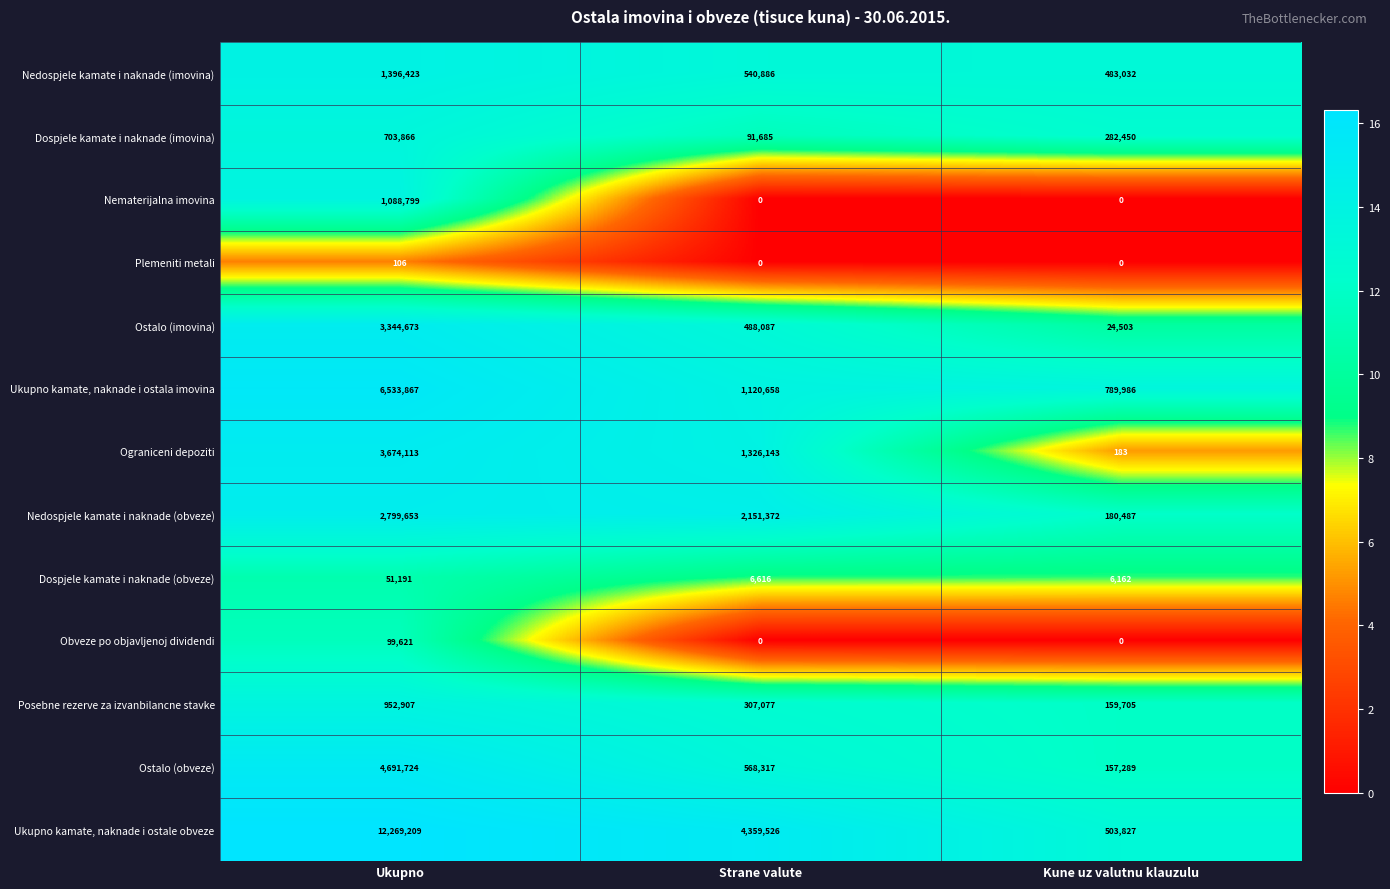

List the series in order of their peak value, lowest first.

Plemeniti metali, Dospjele kamate i naknade (obveze), Obveze po objavljenoj dividendi, Dospjele kamate i naknade (imovina), Posebne rezerve za izvanbilancne stavke, Nematerijalna imovina, Nedospjele kamate i naknade (imovina), Nedospjele kamate i naknade (obveze), Ostalo (imovina), Ograniceni depoziti, Ostalo (obveze), Ukupno kamate, naknade i ostala imovina, Ukupno kamate, naknade i ostale obveze